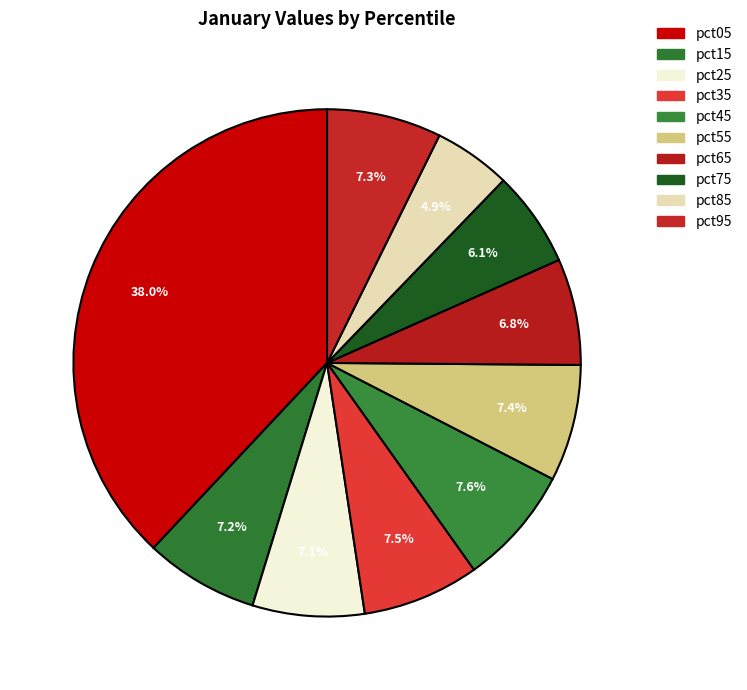

To the nearest percent, what portion does pct85 represent?

5%